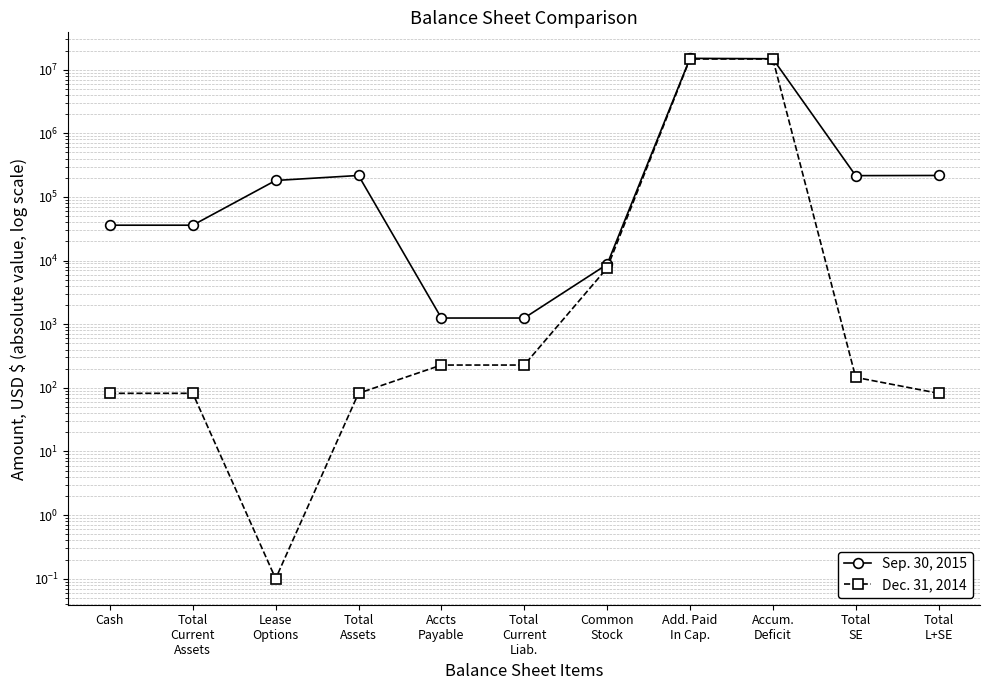

True or false: Dec. 31, 2014 and Sep. 30, 2015 cross at least once.

False